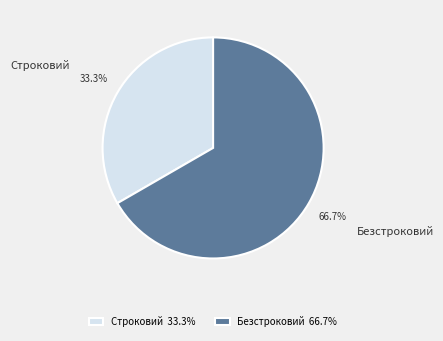

Which slice is the smallest?

Строковий